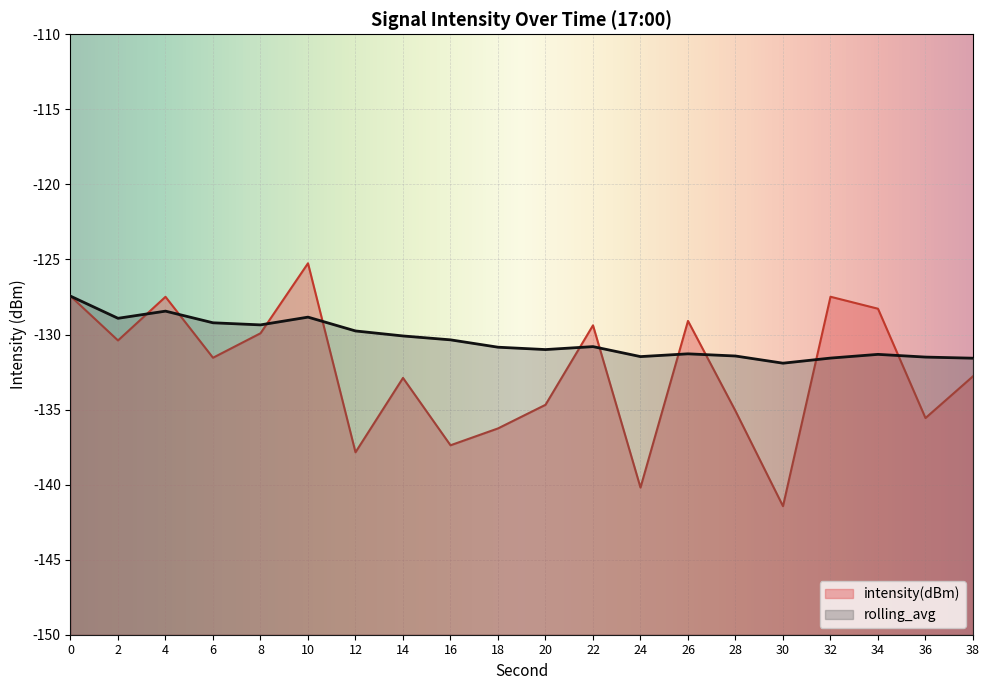

Reading left to right, transcribe all the data shown in this chart.

intensity(dBm): 0=-127.4	2=-130.4	4=-127.5	6=-131.5	8=-129.9	10=-125.3	12=-137.8	14=-132.9	16=-137.4	18=-136.3	20=-134.7	22=-129.4	24=-140.2	26=-129.1	28=-135.1	30=-141.4	32=-127.5	34=-128.3	36=-135.6	38=-132.8
rolling_avg: 0=-127.4	2=-128.9	4=-128.4	6=-129.2	8=-129.4	10=-128.8	12=-129.8	14=-130.1	16=-130.4	18=-130.8	20=-131.0	22=-130.8	24=-131.5	26=-131.3	28=-131.4	30=-131.9	32=-131.6	34=-131.3	36=-131.5	38=-131.6